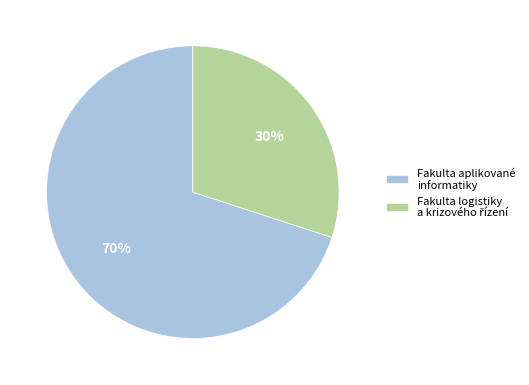

To the nearest percent, what is the difference between the largest and smallest slice percentages?

40%